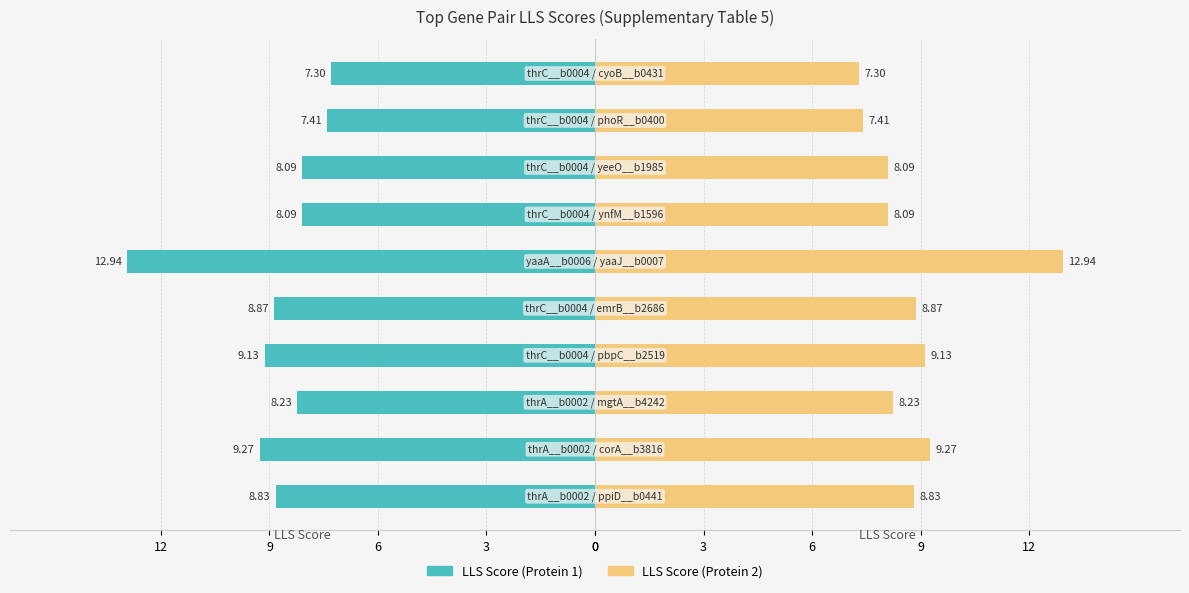

The value of LLS Score (Protein 2) at 0 is 8.8. True or false?

True